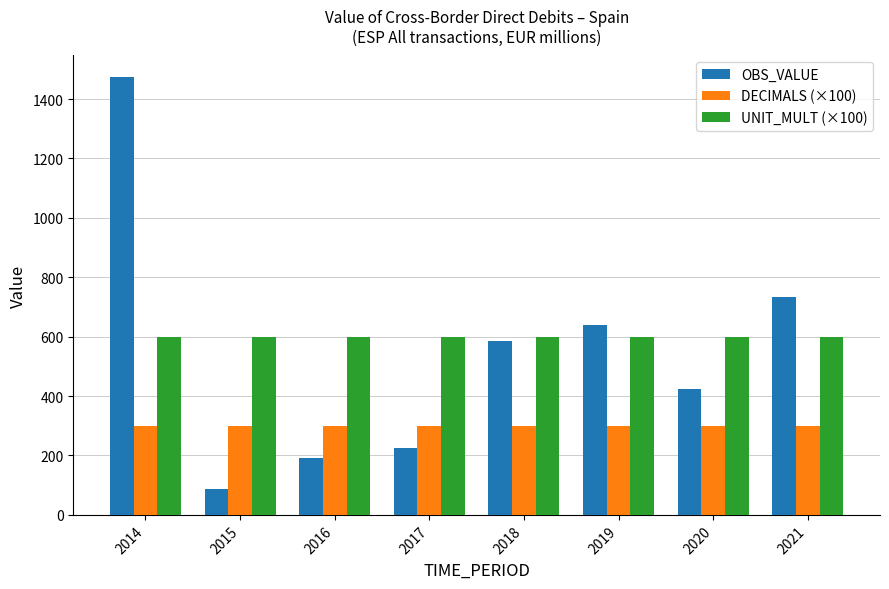

Reading right to left, extract all data points from this chart.

OBS_VALUE: 734.2	422.7	638.3	584.7	225.7	191.9	87.2	1472.9
DECIMALS (×100): 300.0	300.0	300.0	300.0	300.0	300.0	300.0	300.0
UNIT_MULT (×100): 600.0	600.0	600.0	600.0	600.0	600.0	600.0	600.0